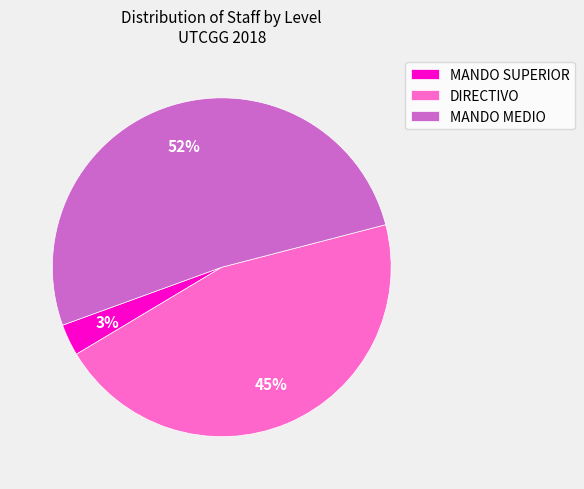

Rank the categories by value from lowest to highest.

MANDO SUPERIOR, DIRECTIVO, MANDO MEDIO